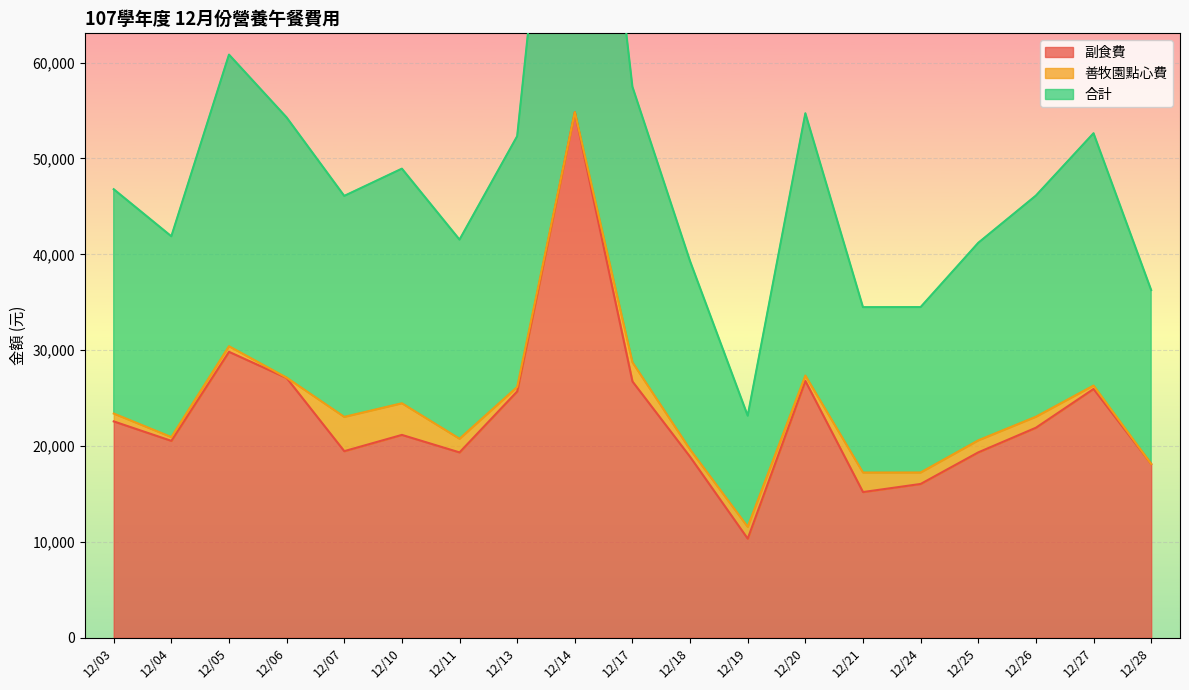

The value of 副食費 at 12/03 is 12442. True or false?

False